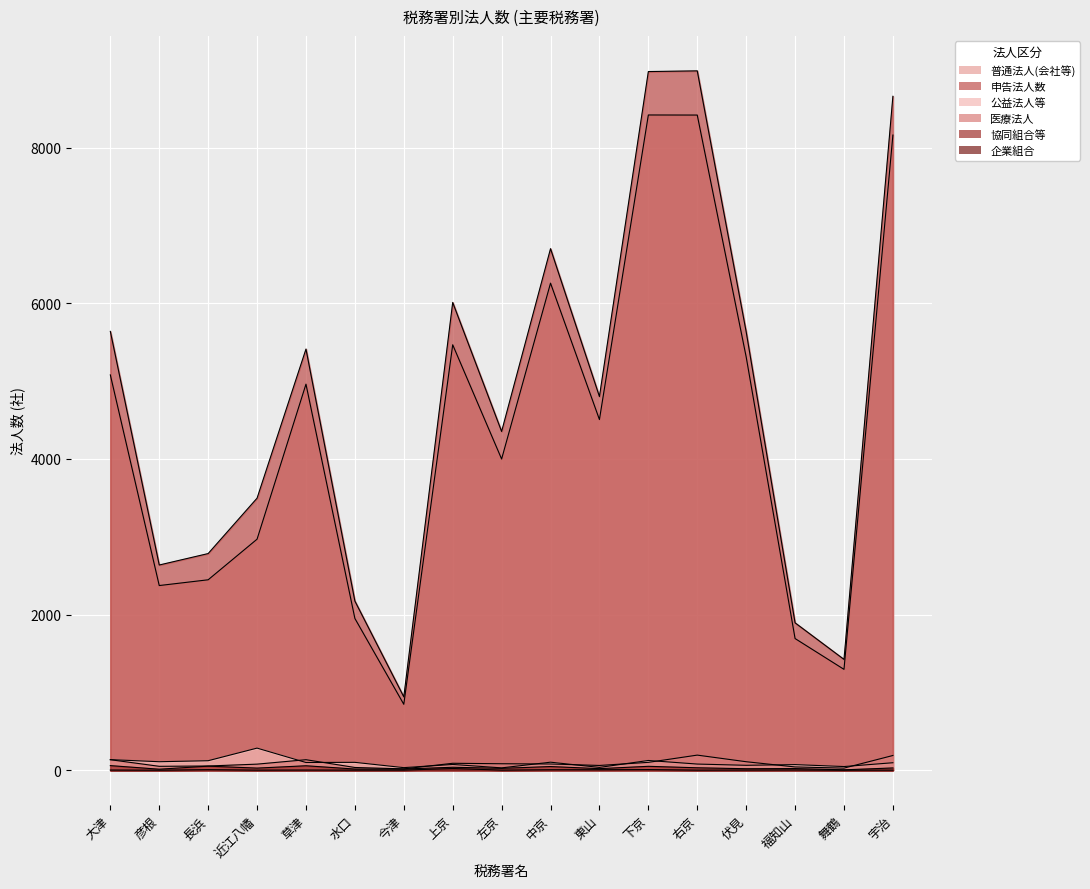

Reading left to right, transcribe all the data shown in this chart.

普通法人(会社等): 5080	2373	2447	2969	4961	1950	847	5467	3999	6259	4506	8420	8419	5312	1692	1296	8162
申告法人数: 5639	2637	2784	3496	5412	2174	943	6011	4353	6702	4802	8978	8987	5635	1894	1424	8660
公益法人等: 136	109	122	284	99	101	33	74	30	103	36	125	79	63	72	47	96
医療法人: 135	50	54	78	135	35	17	89	83	80	61	101	194	109	42	27	189
協同組合等: 59	13	52	27	57	15	15	38	24	47	20	50	31	19	21	5	29
企業組合: 2	0	7	1	2	1	1	22	1	6	6	8	1	2	3	0	1